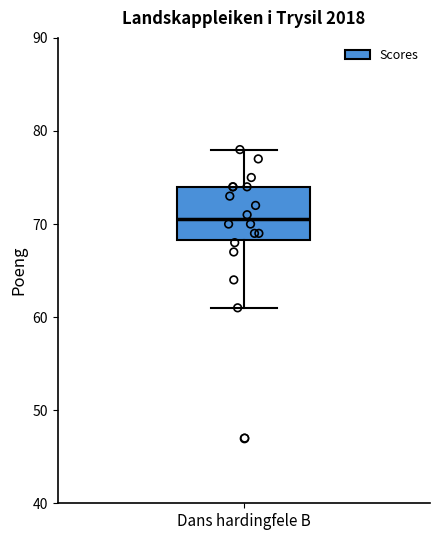

Where is the lower edge of the box for Dans hardingfele B on the y-axis? The values are not printed on the chart, so give them approximately, as read against the axis.

68